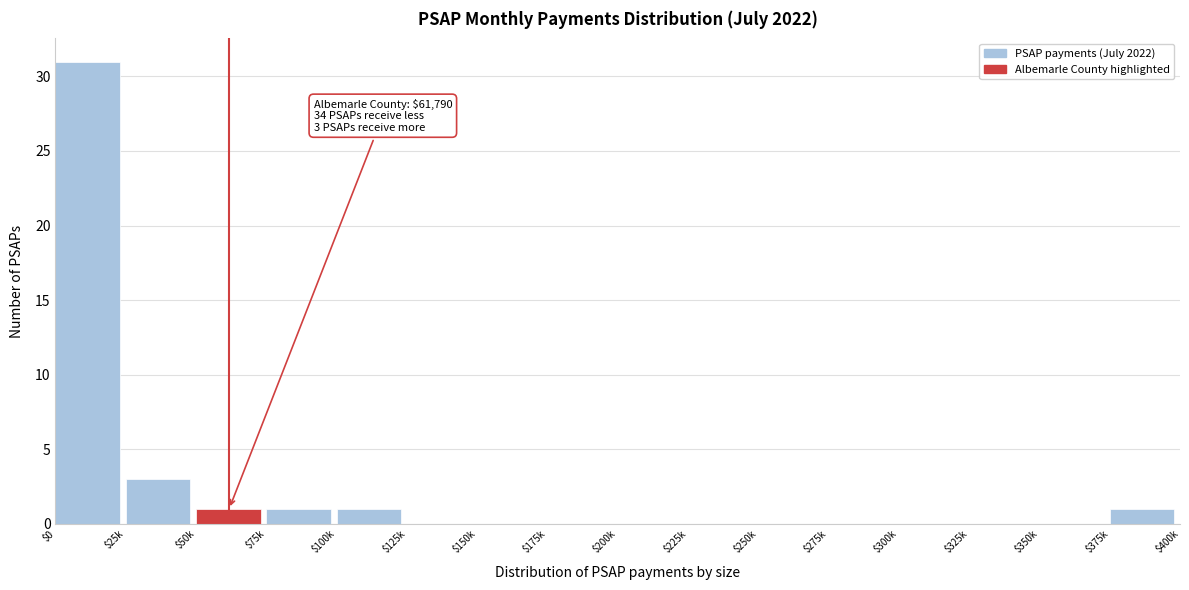

The value at $175k is 14. True or false?

False